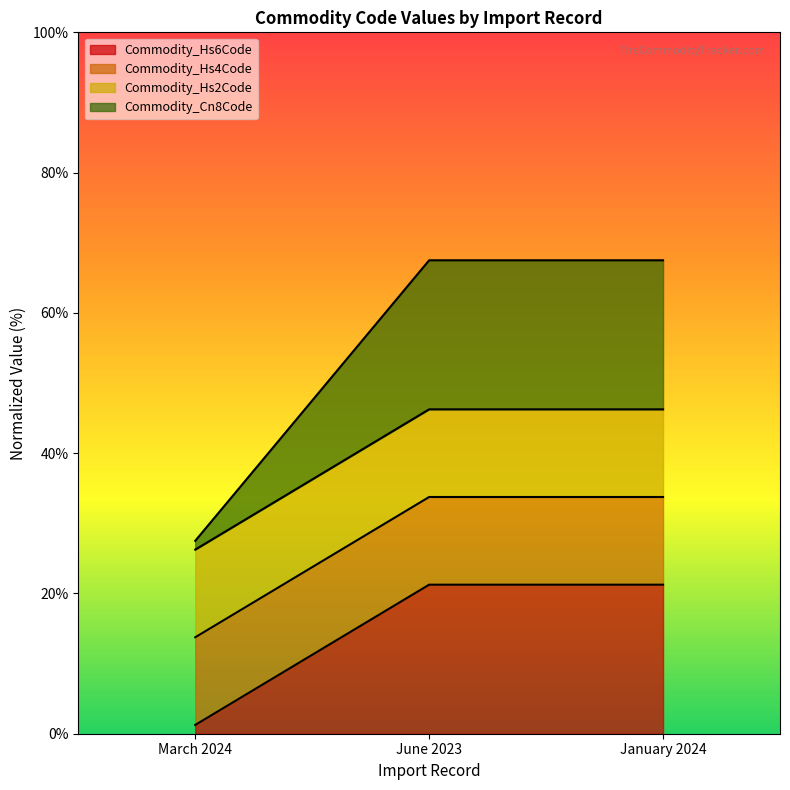

What is the label of the 1st point from the left?

March 2024